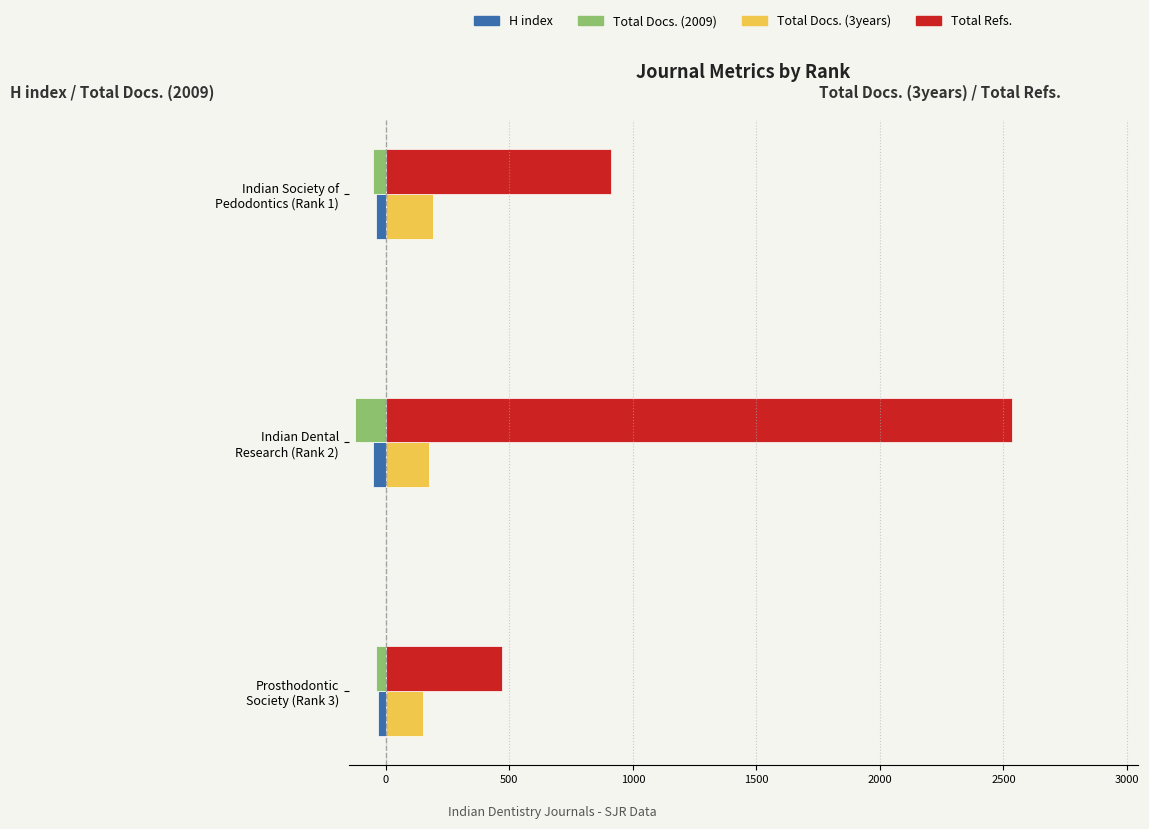

What is the difference between the maximum and second lowest values in the Total Docs. (2009) series?

12